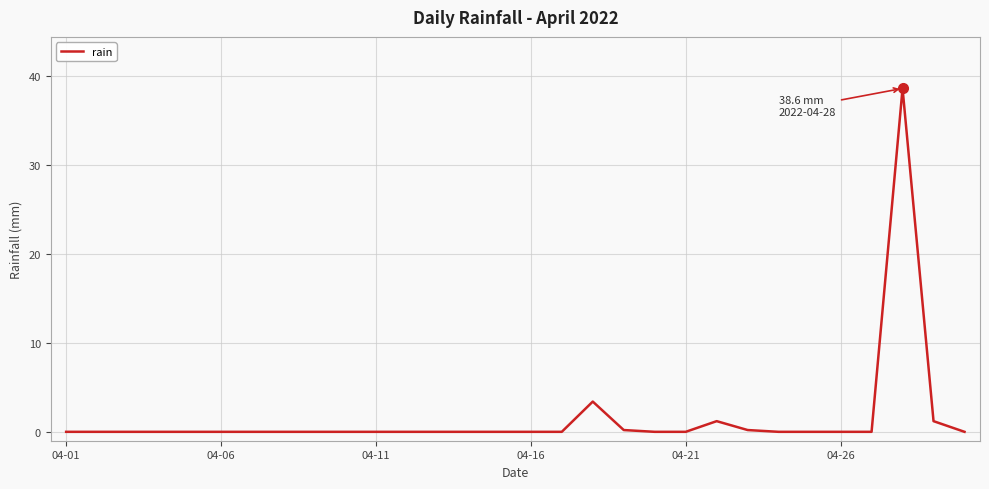

What is the greatest value displayed?

38.6